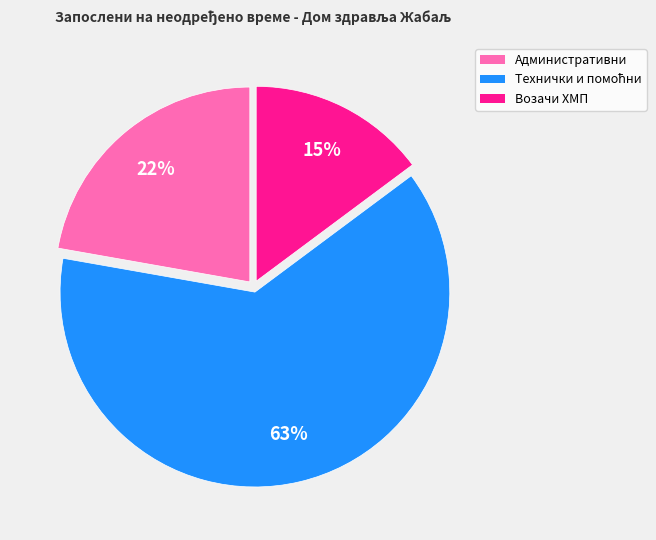

To the nearest percent, what is the average slice percentage?

33%